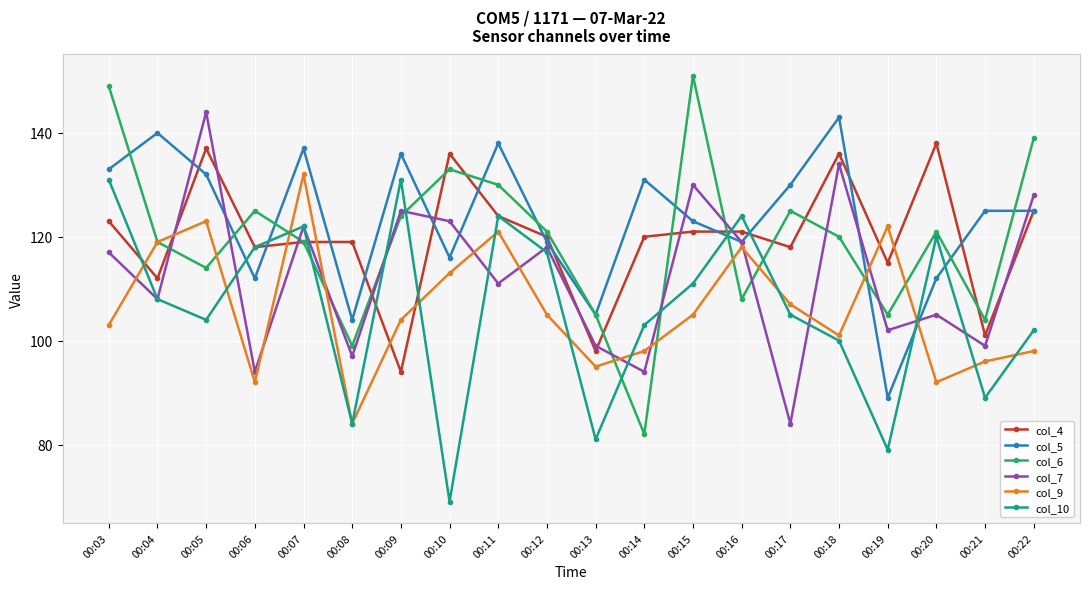

What is the difference between the highest and lowest values at 00:20?

46